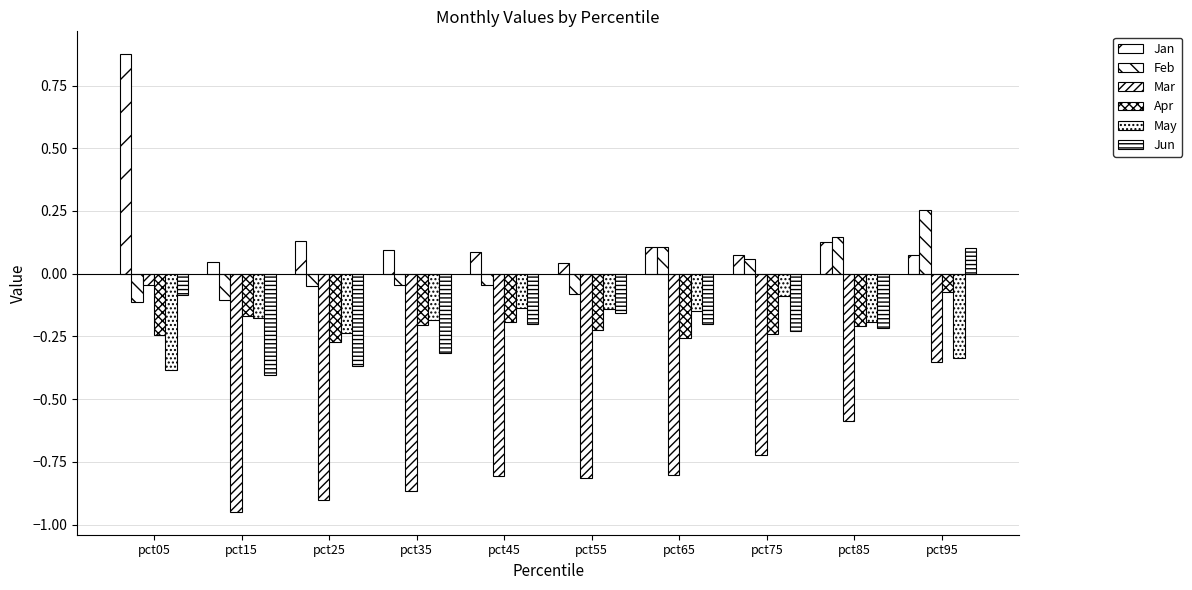

Which category has the lowest value across all series?

pct15